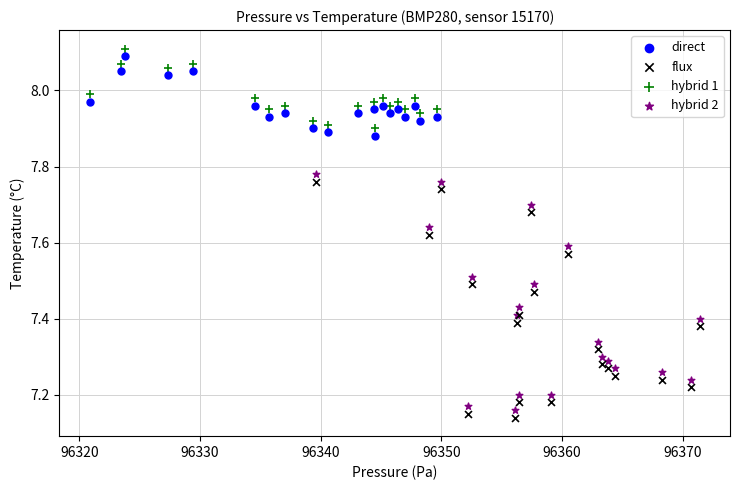

Which series reaches the maximum Y coordinate?

hybrid 1